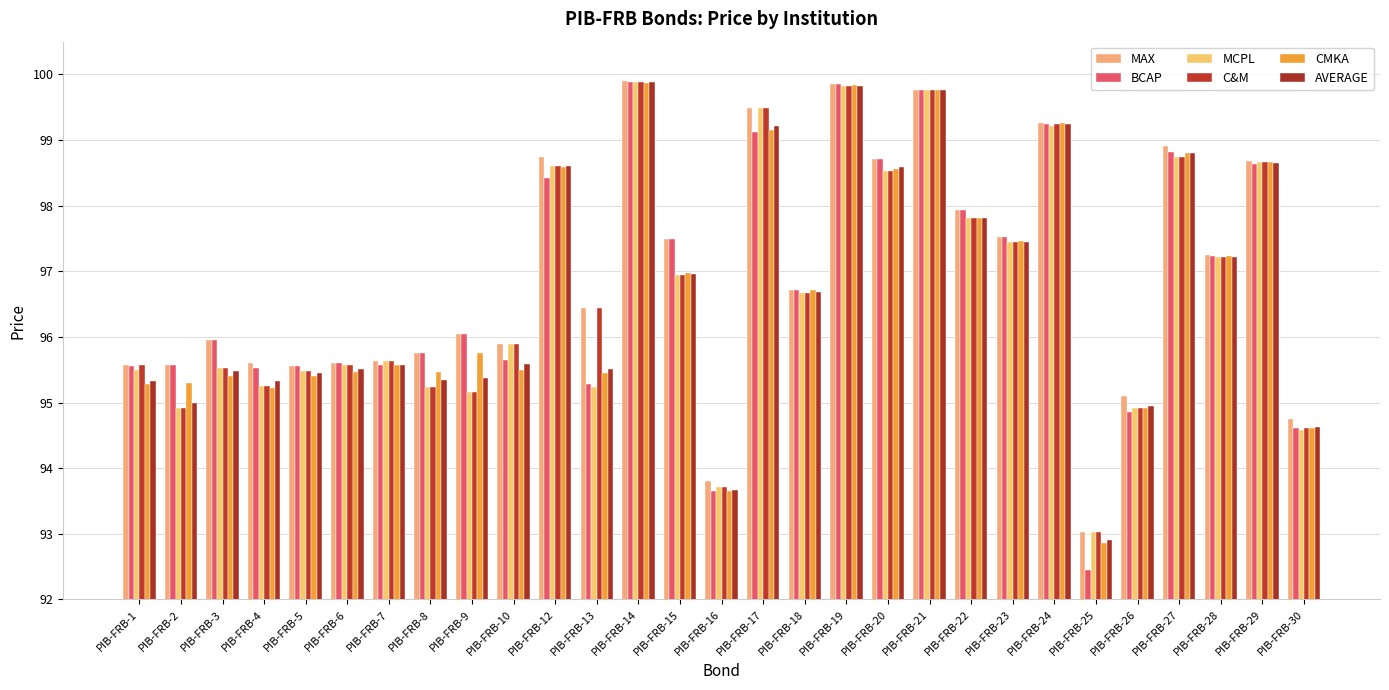

What is the value of the BCAP bar at the 11th from the left?

98.4